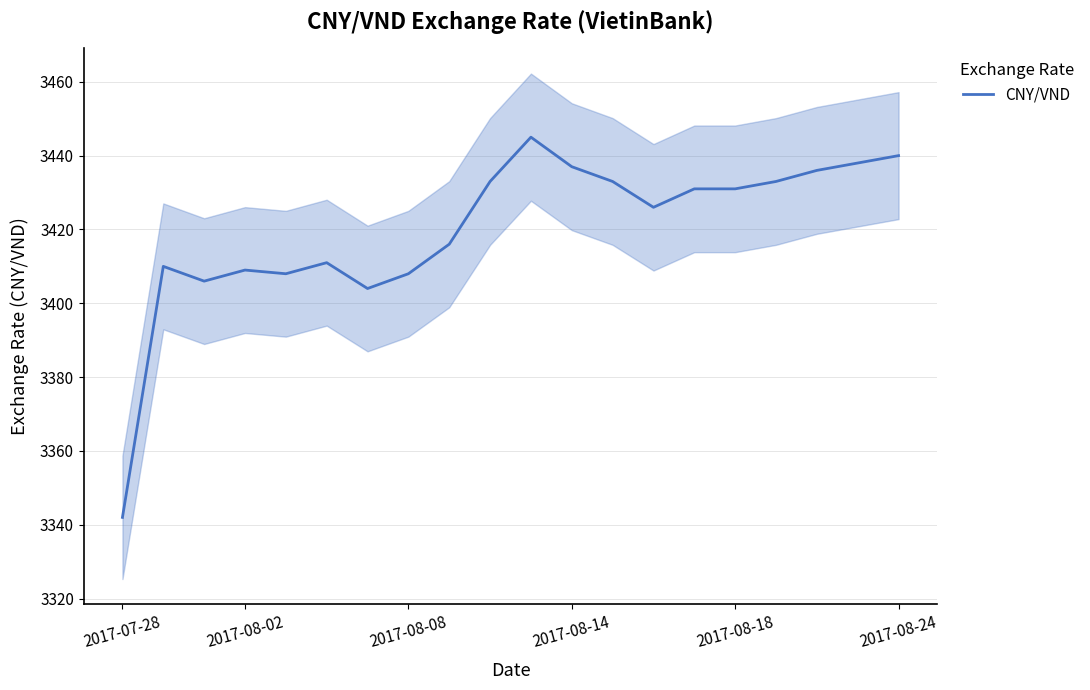

What is the lowest value of the CNY/VND series?

3342